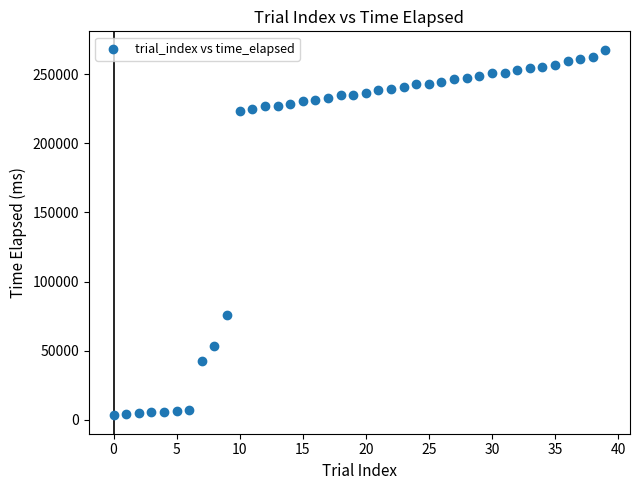

What Y value in the scatter plot is closest to 135456?

75982